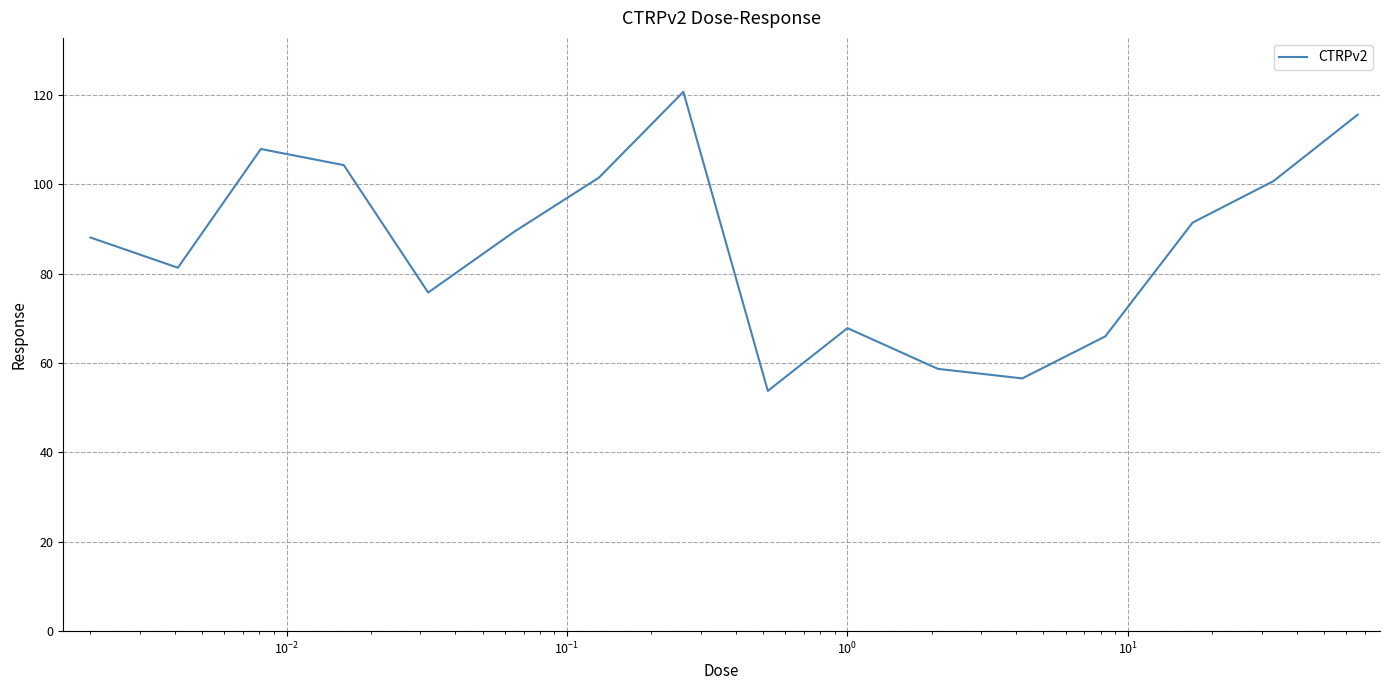

What is the minimum value shown in the chart?

53.8